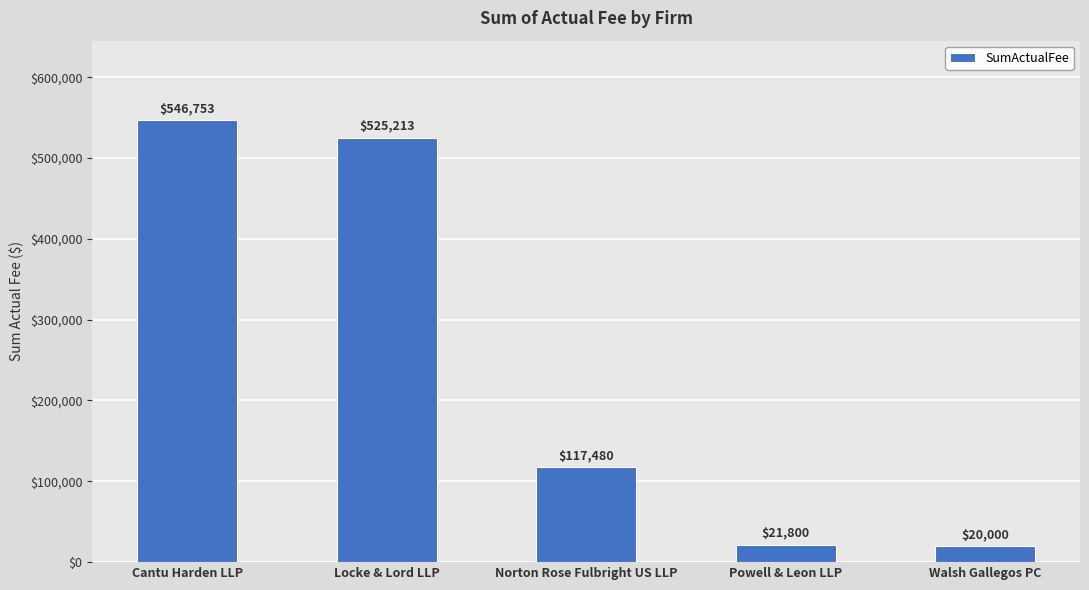

What is the difference between the second highest and second lowest values?

503412.7